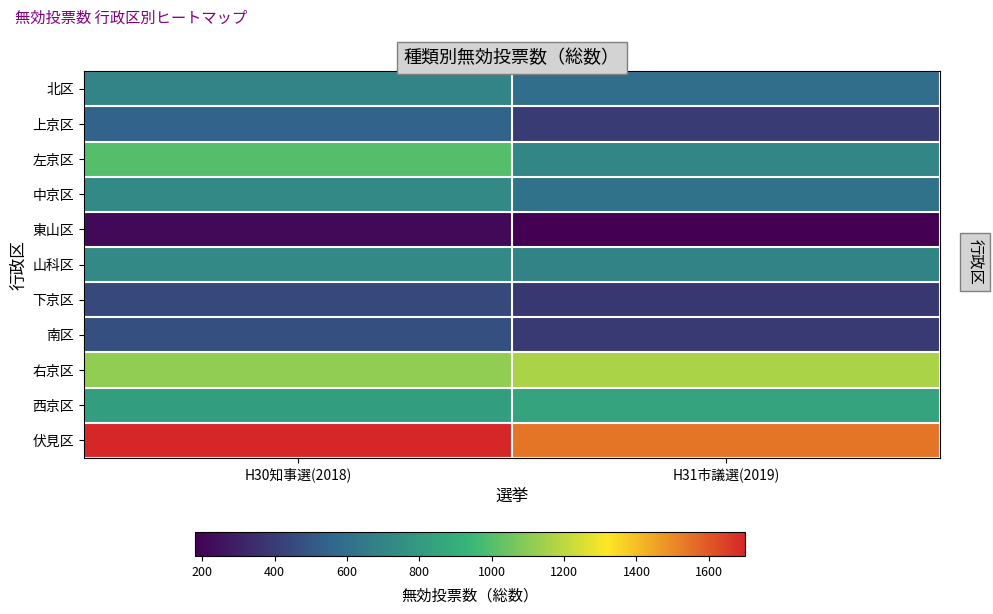

Reading left to right, list all the values displayed in this chart.

北区: H30知事選(2018)=702	H31市議選(2019)=593
上京区: H30知事選(2018)=543	H31市議選(2019)=399
左京区: H30知事選(2018)=1005	H31市議選(2019)=703
中京区: H30知事選(2018)=722	H31市議選(2019)=610
東山区: H30知事選(2018)=215	H31市議選(2019)=180
山科区: H30知事選(2018)=723	H31市議選(2019)=694
下京区: H30知事選(2018)=447	H31市議選(2019)=386
南区: H30知事選(2018)=473	H31市議選(2019)=392
右京区: H30知事選(2018)=1116	H31市議選(2019)=1164
西京区: H30知事選(2018)=820	H31市議選(2019)=847
伏見区: H30知事選(2018)=1700	H31市議選(2019)=1543